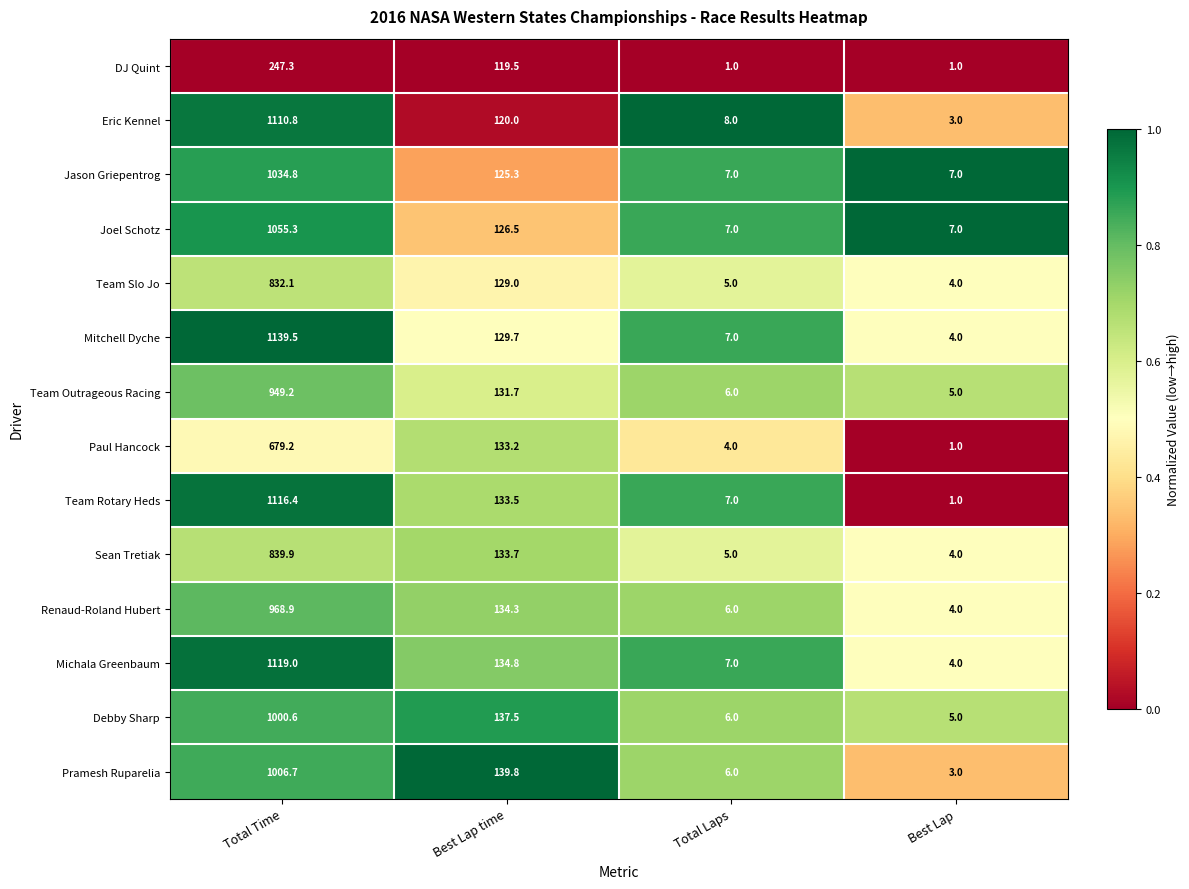

Rank the series by their maximum value, from lowest to highest.

DJ Quint, Paul Hancock, Team Slo Jo, Sean Tretiak, Team Outrageous Racing, Renaud-Roland Hubert, Debby Sharp, Pramesh Ruparelia, Jason Griepentrog, Joel Schotz, Eric Kennel, Team Rotary Heds, Michala Greenbaum, Mitchell Dyche